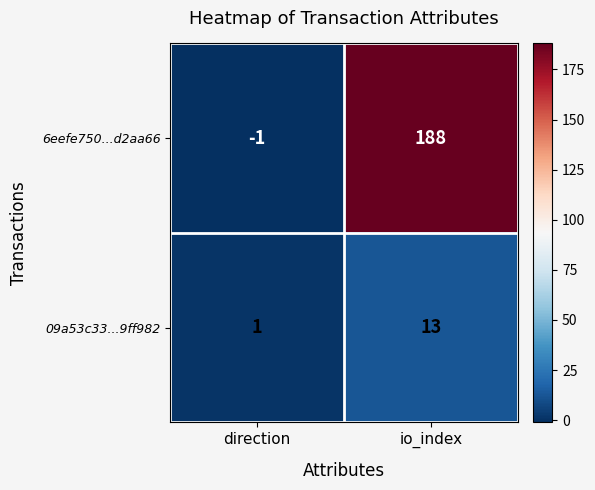

Rank the series by their maximum value, from highest to lowest.

6eefe750...d2aa66, 09a53c33...9ff982